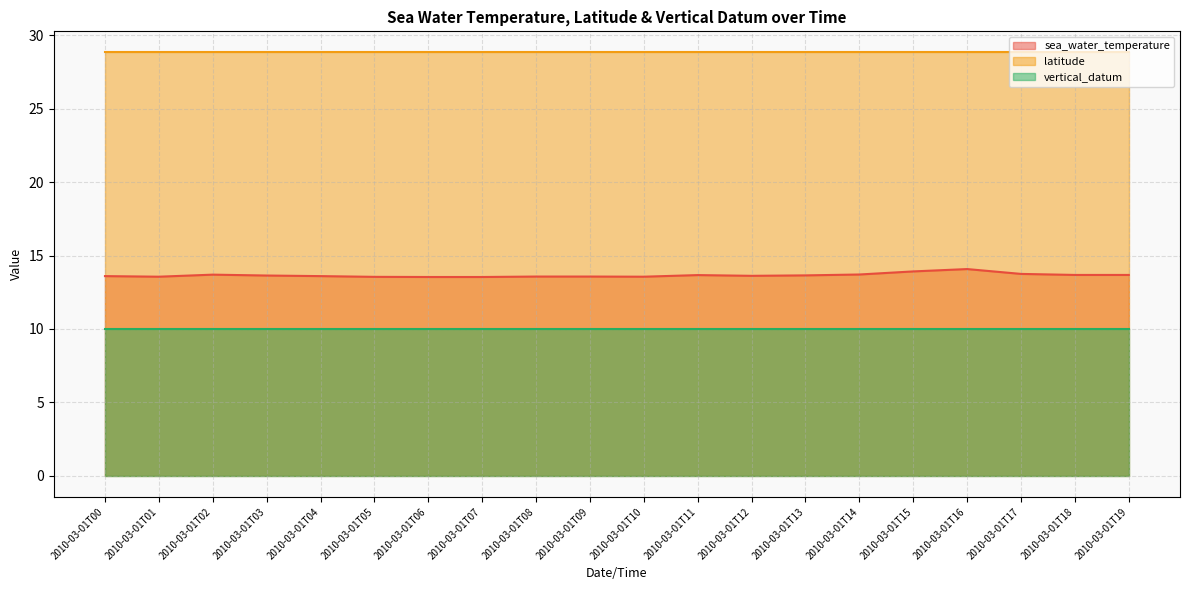

What is the value of the latitude point at the 14th from the left?

28.8